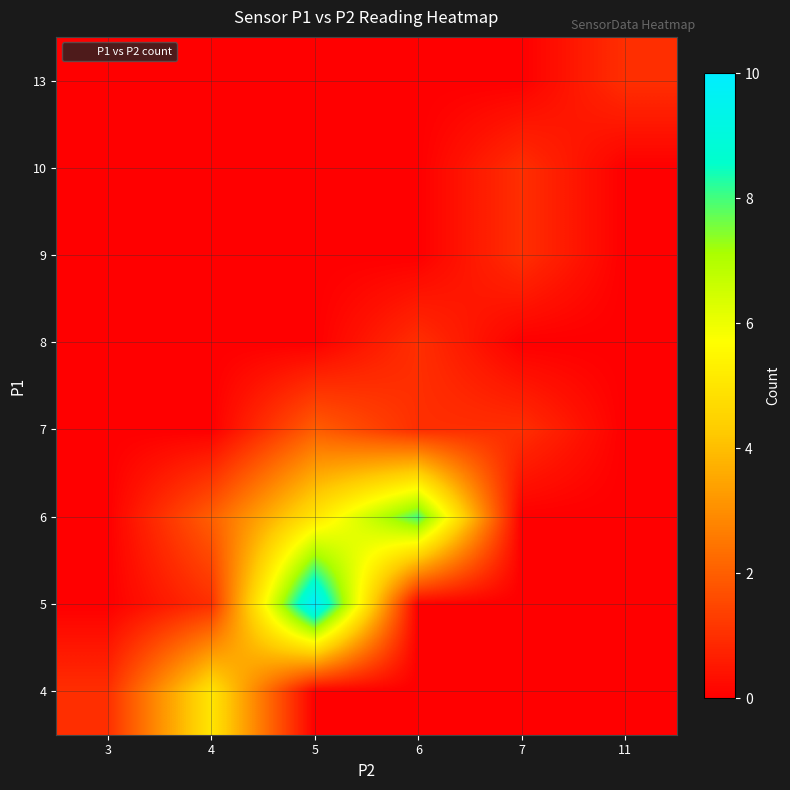

What is the spread (max minus min) of values at 11?

1